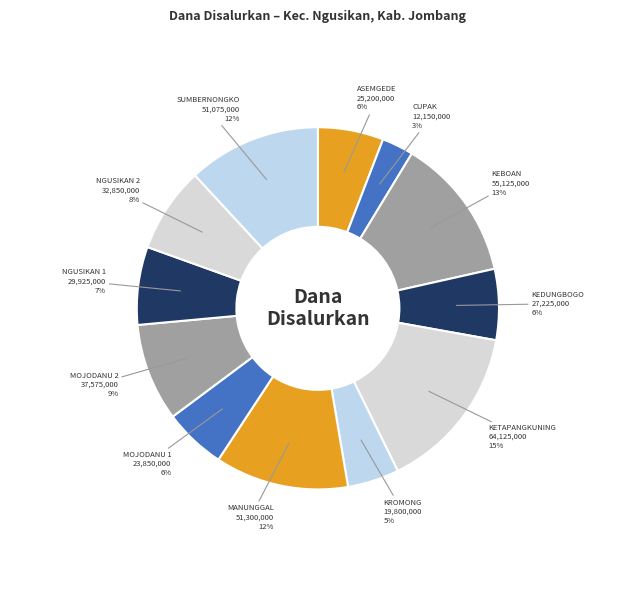

Is there any slice that represents more than half of the pie?

No